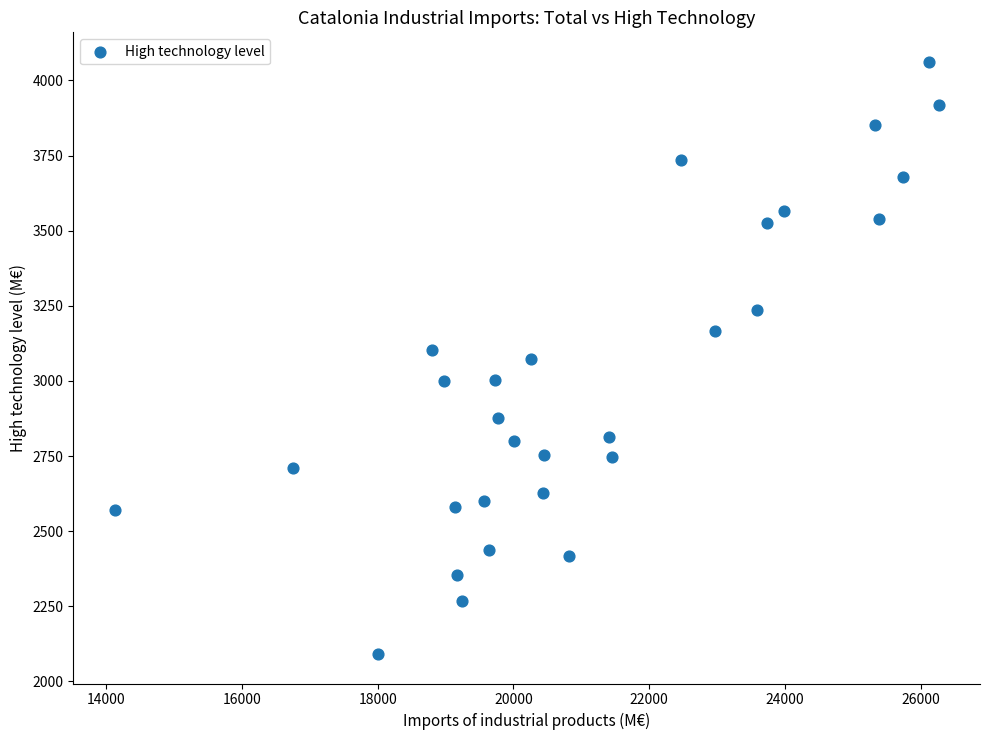

What is the range of Y values (max minus min)?

1969.9